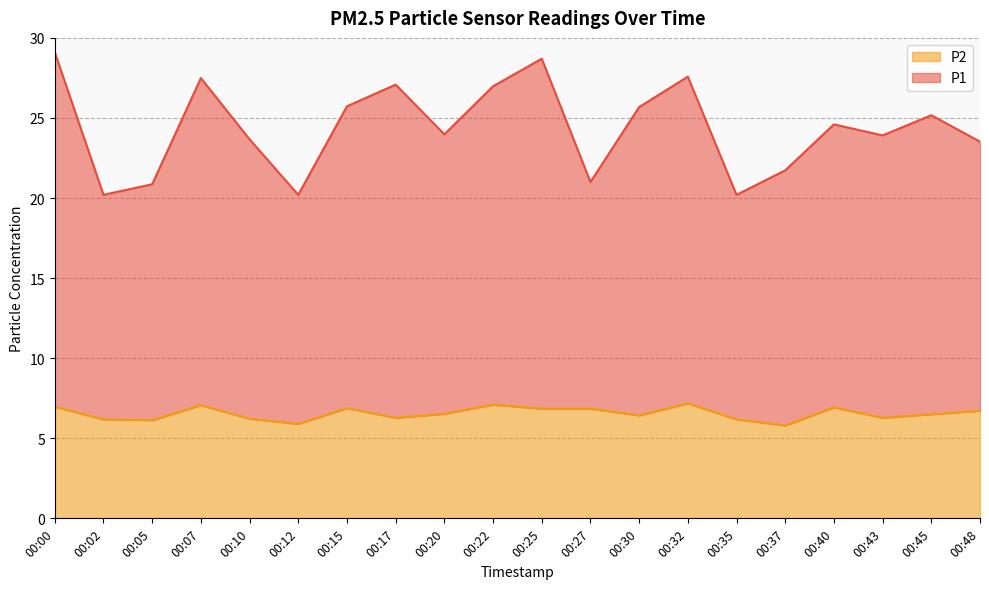

Rank the series by their average value, from highest to lowest.

P1, P2